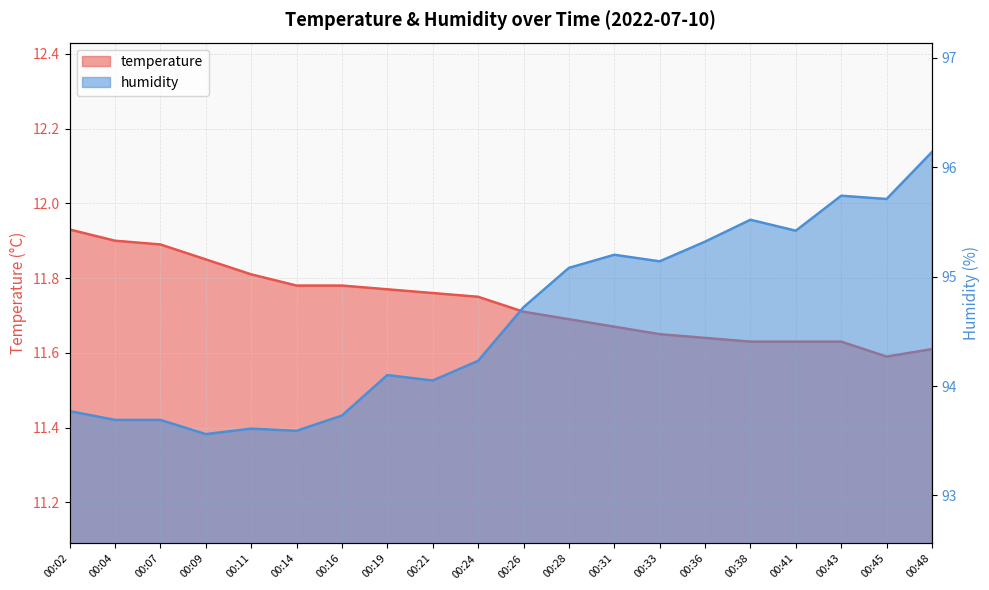

At which category is the sum across all series the highest?

00:48